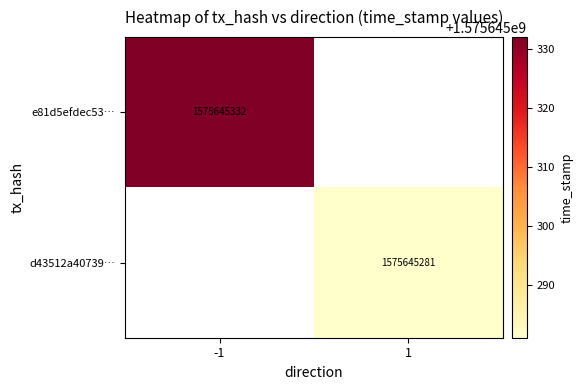

What is the total value across all series at 1?

1575645281